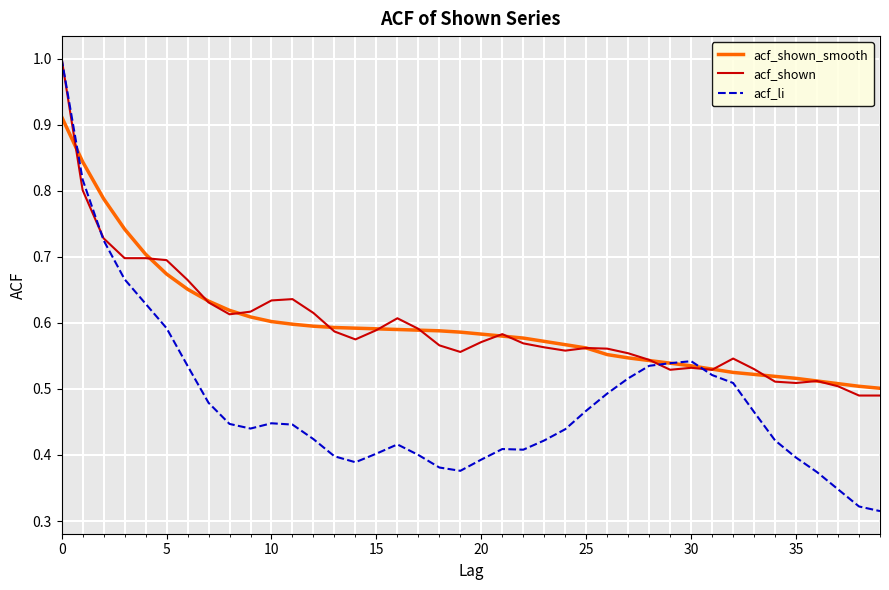

Count the number of data series in this chart.

3